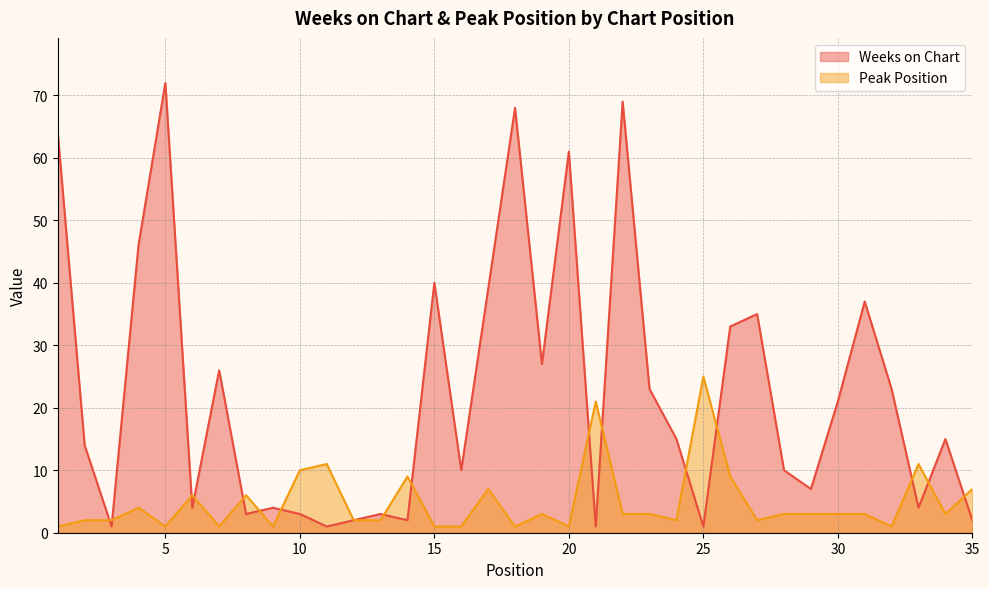

What is the difference between the Weeks on Chart values at 14 and 17?

37